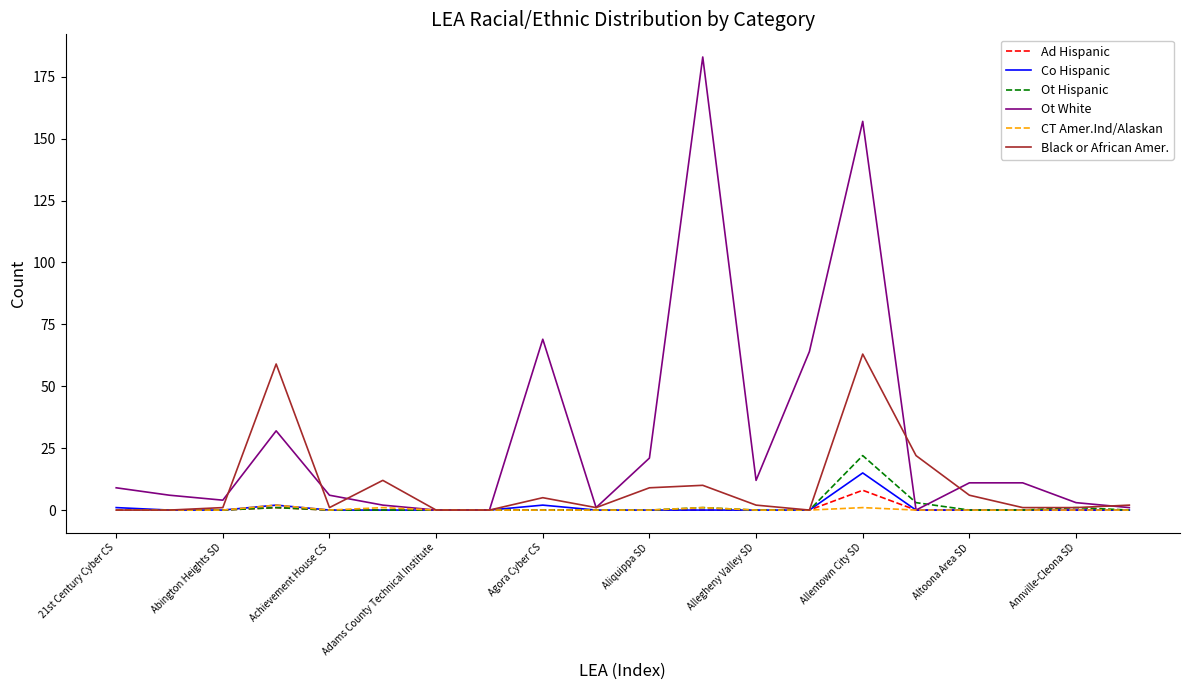

What is the difference between the maximum and minimum values in the Ad Hispanic series?

8